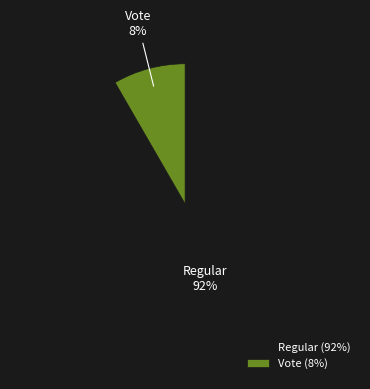

Is the sum of Regular and Vote greater than half?

Yes